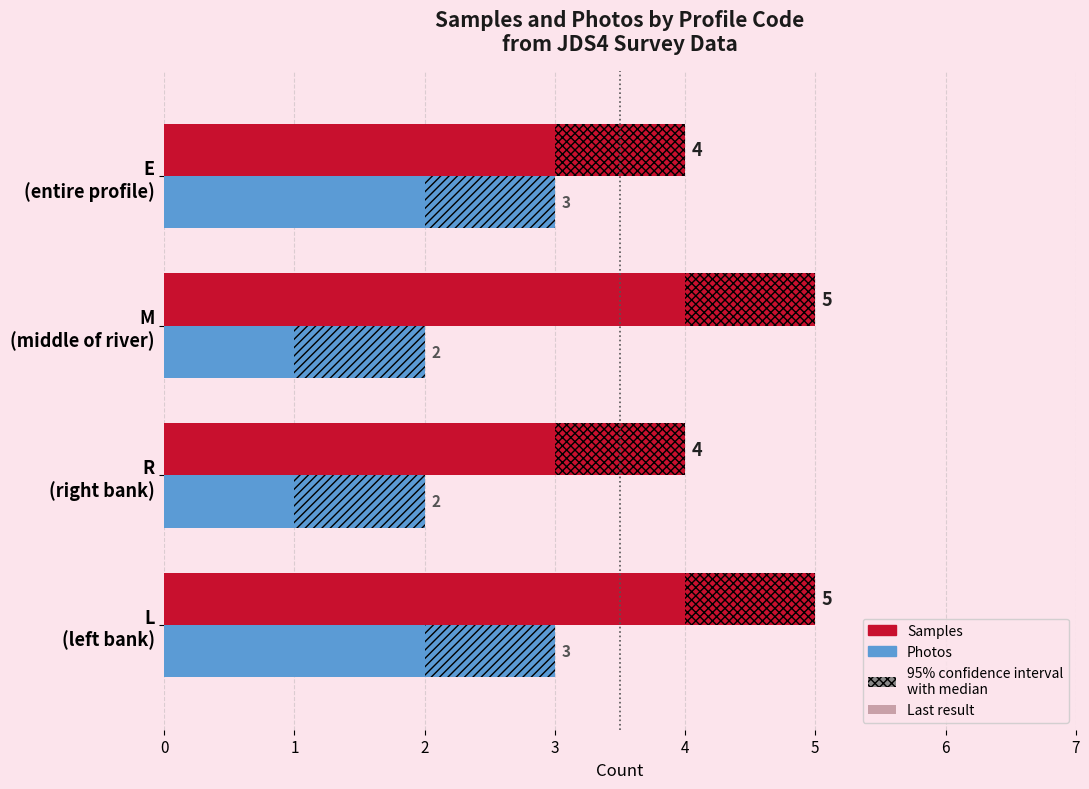

Rank the categories by Samples value from lowest to highest.

R (right bank), E (entire profile), L (left bank), M (middle of river)